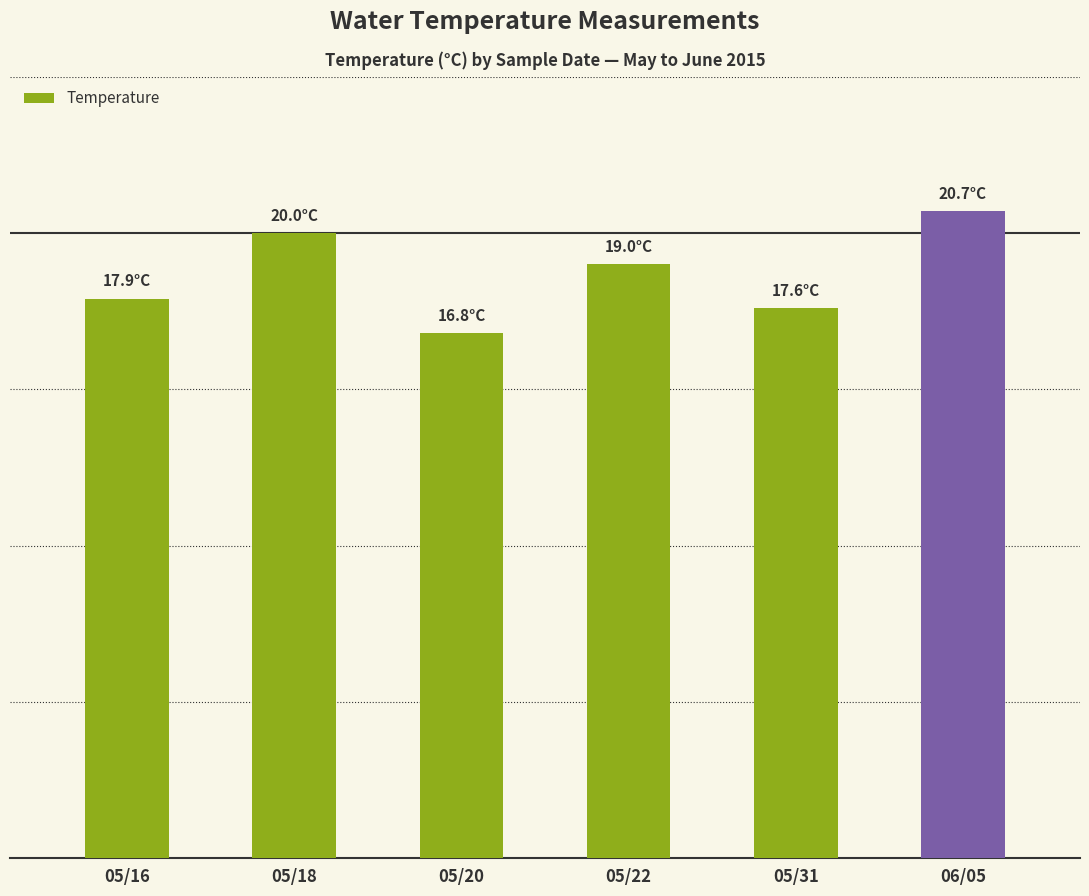

Is it true that the value at 05/18 is 20.0?

True